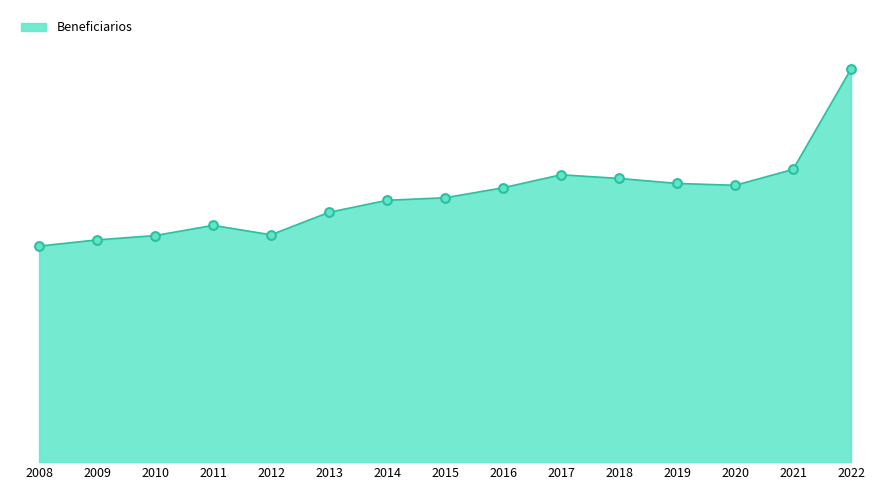

What is the change in value from 2012 to 2013?

+75864